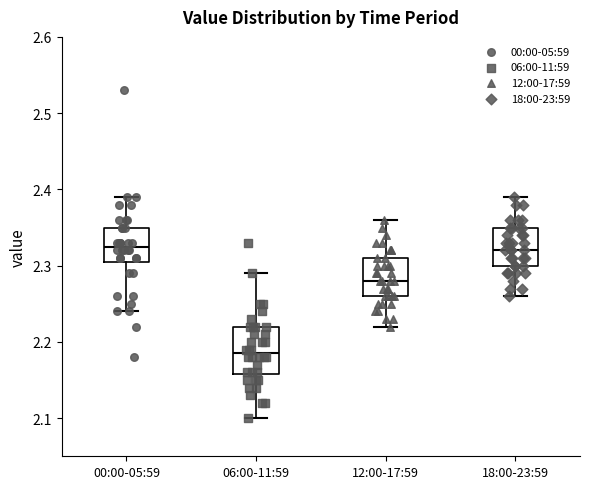

Reading left to right, transcribe this box plot: for each box, give where its median line is, the range the box spans, and where its two whiskers end, as read against the y-axis. The values are not printed on the chart, so give them approximately, as read against the axis.

00:00-05:59: median 2.33, box 2.31 to 2.35, whiskers 2.24 to 2.39
06:00-11:59: median 2.19, box 2.16 to 2.22, whiskers 2.10 to 2.29
12:00-17:59: median 2.28, box 2.26 to 2.31, whiskers 2.22 to 2.36
18:00-23:59: median 2.32, box 2.30 to 2.35, whiskers 2.26 to 2.39